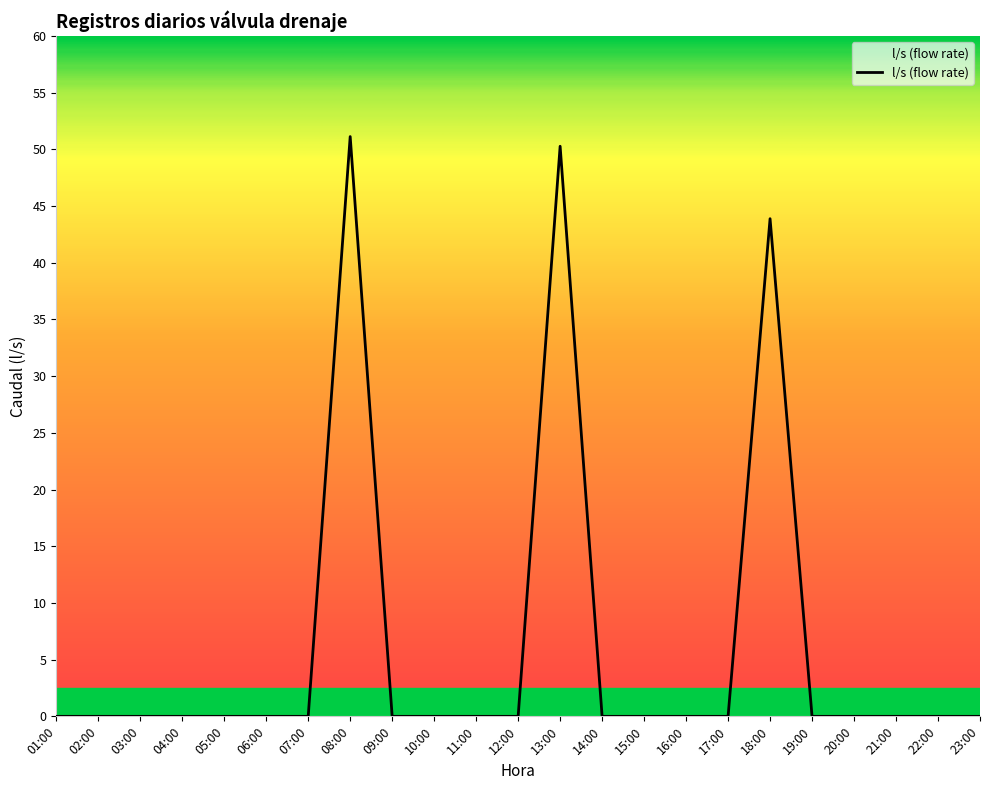

What is the difference between the maximum and minimum values?

51.1